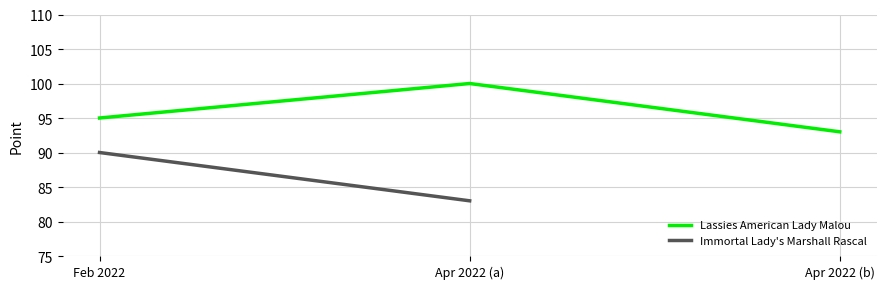

Which has a higher value, Feb 2022 or Apr 2022 (b)?

Feb 2022